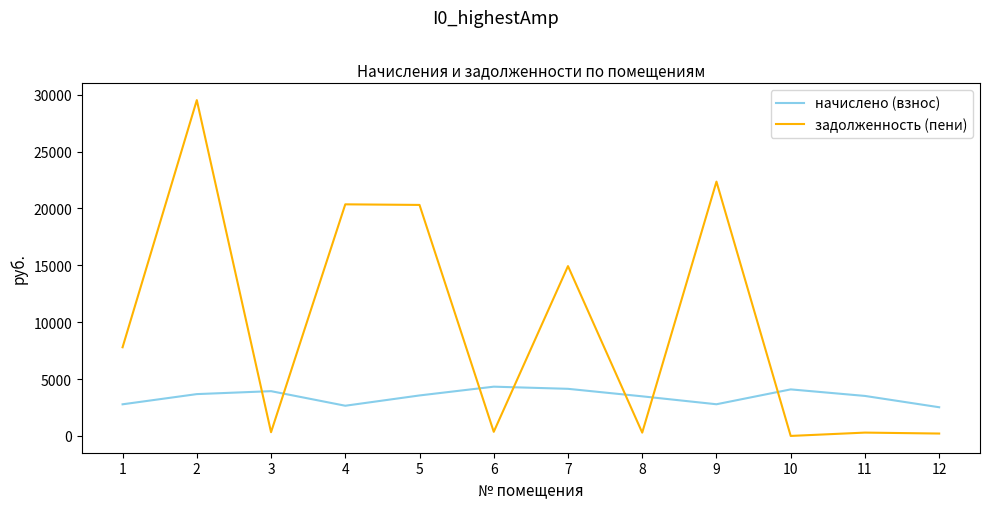

Is it true that начислено (взнос) equals 4091.9 at 10?

True